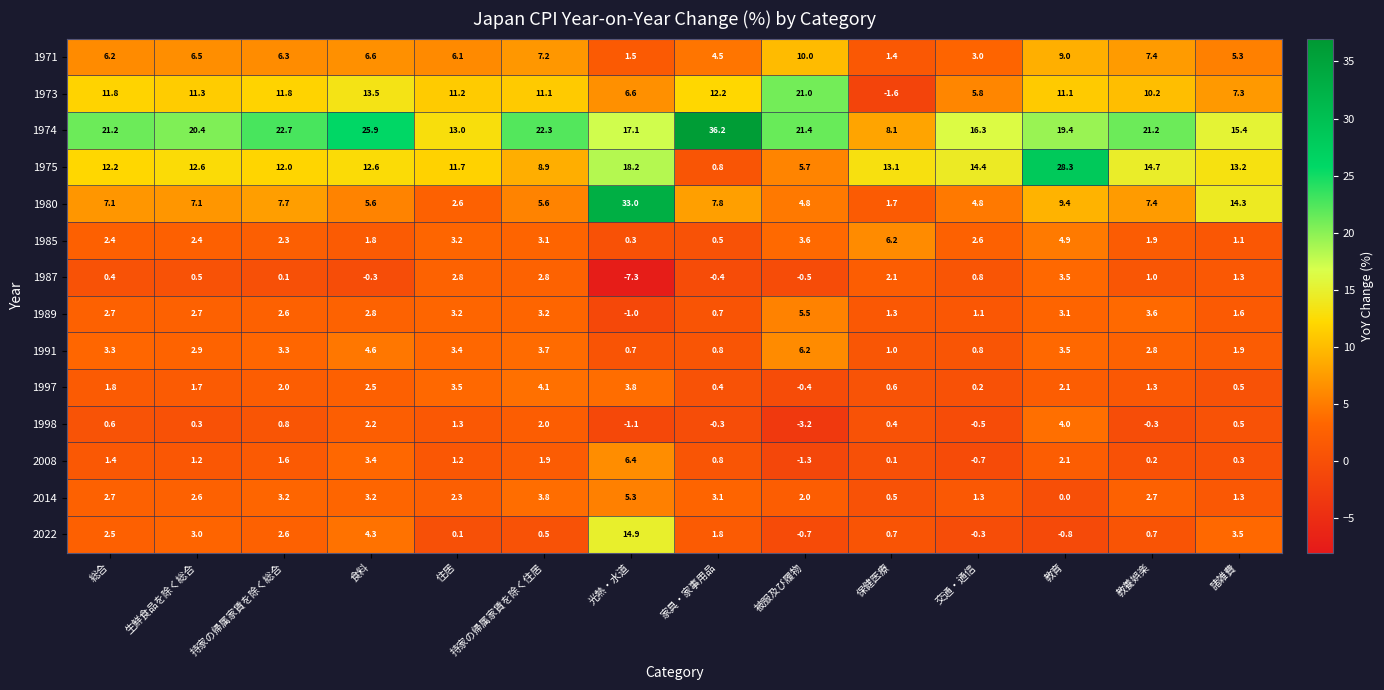

The 1975 series shows 18.2 at 光熱・水道. True or false?

True